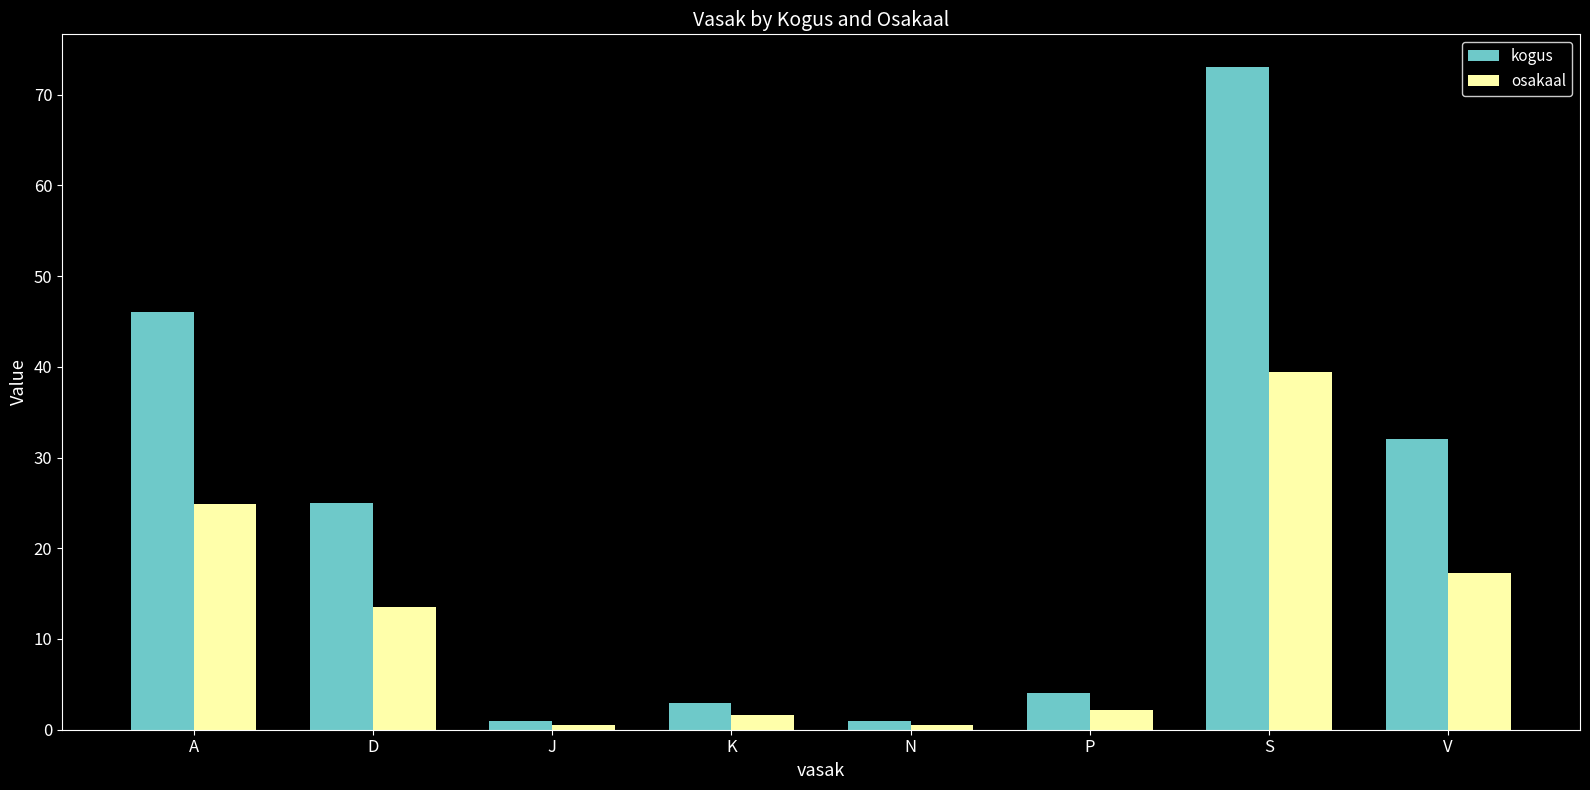

What is the spread (max minus min) of values at P?

1.8